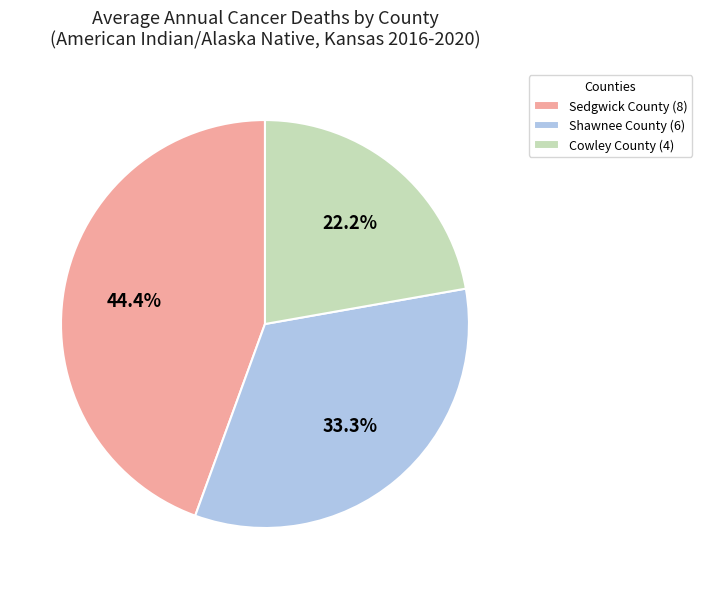

What portion of the pie excludes Sedgwick County?

55.6%